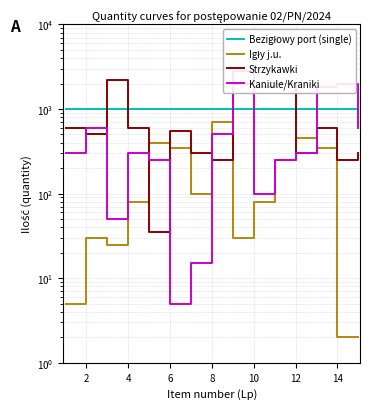

How many categories are shown in the chart?

15